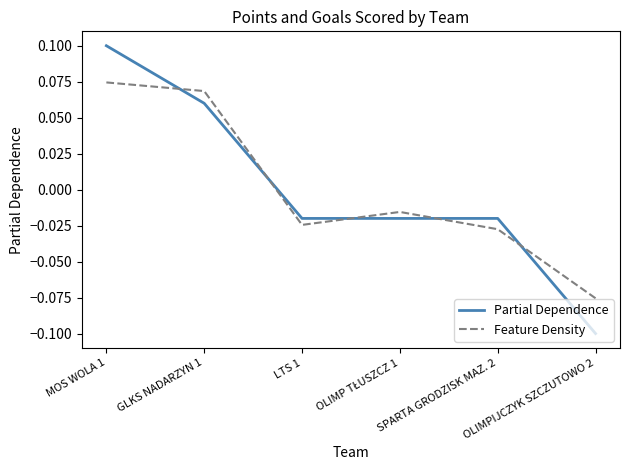

Rank the series by their maximum value, from lowest to highest.

Feature Density, Partial Dependence